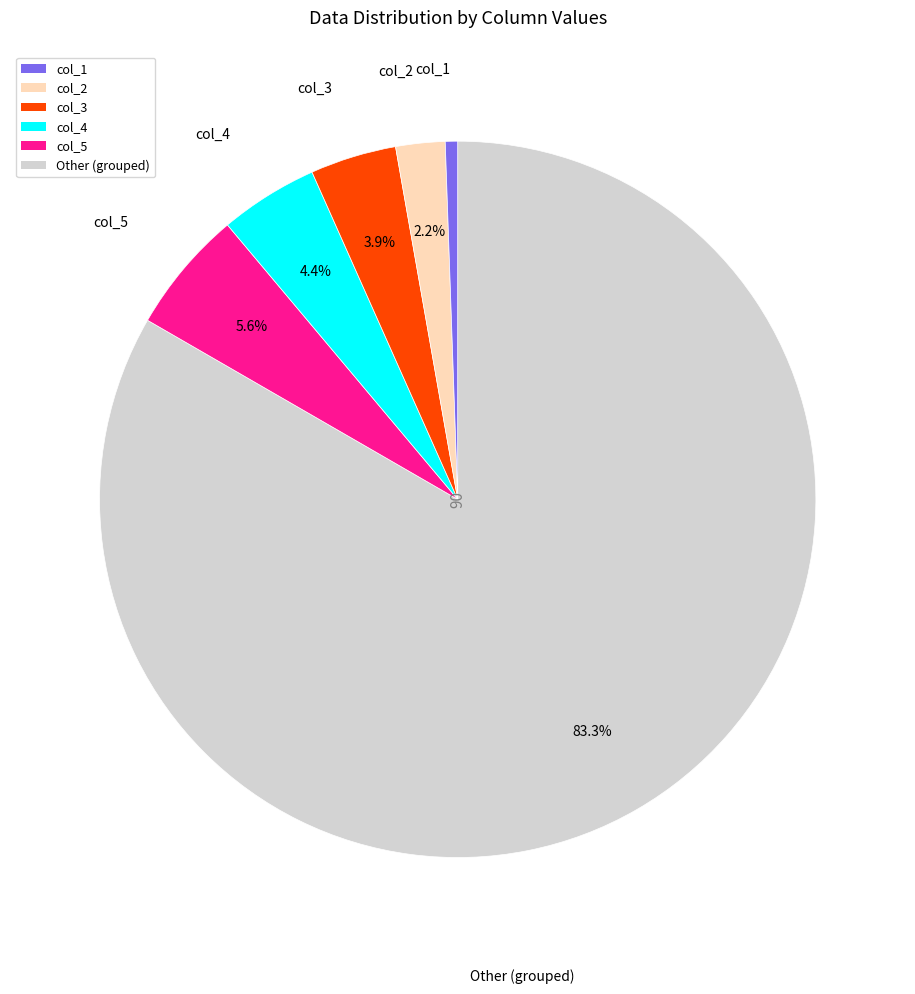

Is there any slice that represents more than half of the pie?

Yes